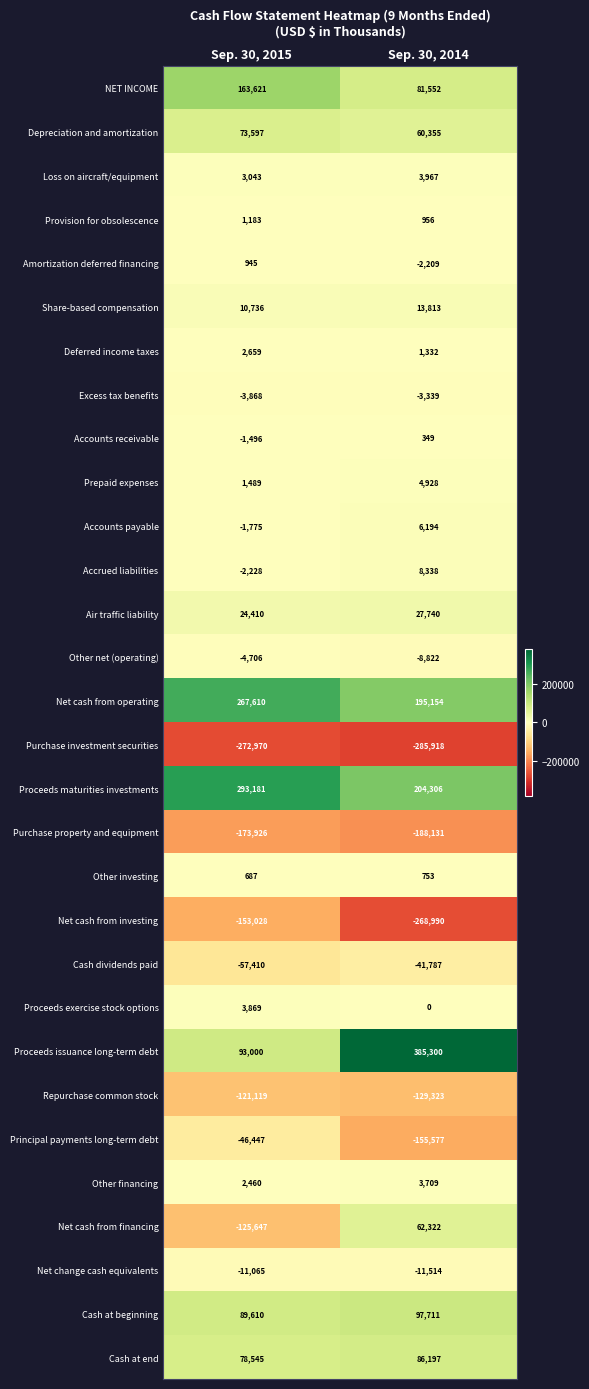

Which series has the largest range (max minus min)?

Proceeds issuance long-term debt